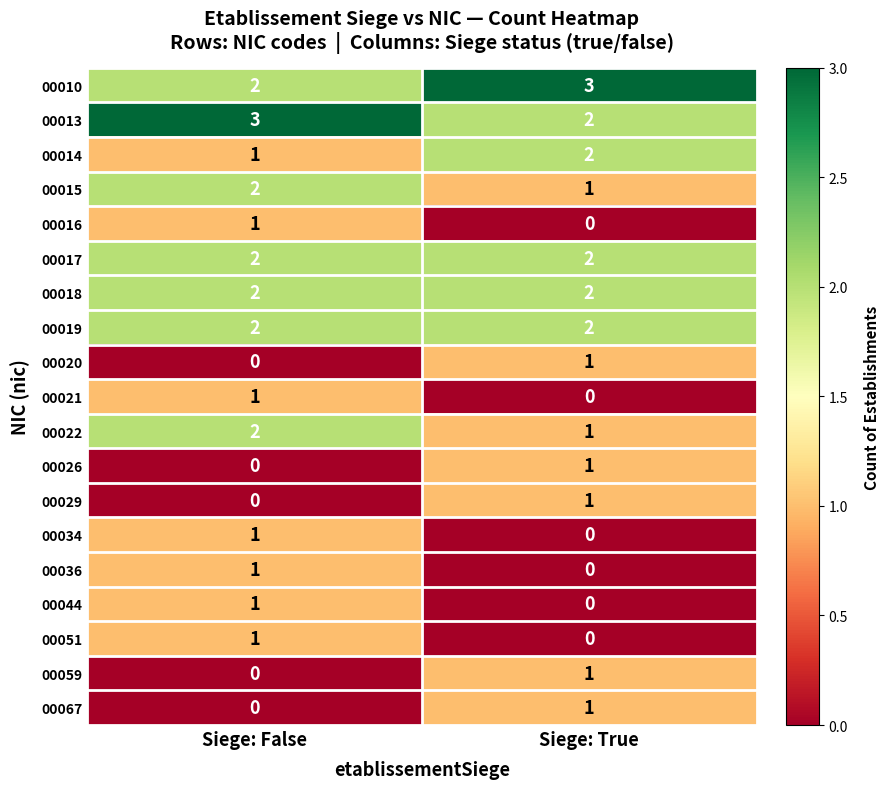

Rank the categories by 00067 value from lowest to highest.

Siege: False, Siege: True